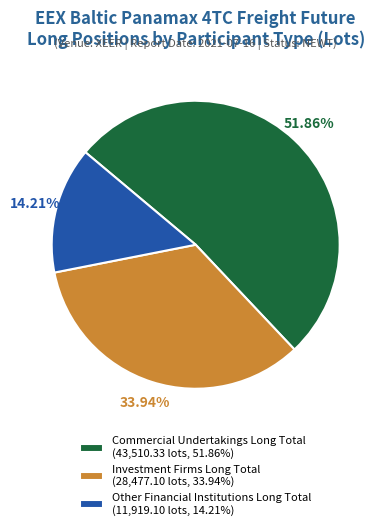

What is the majority slice?

Commercial Undertakings Long Total